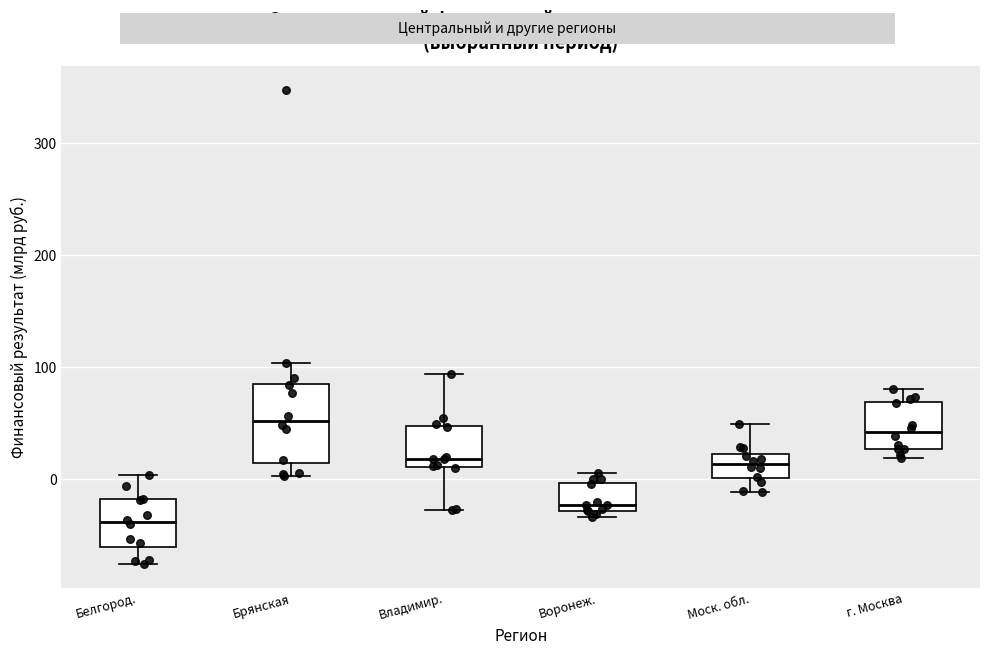

Which box's median line is the lowest?

Белгород.